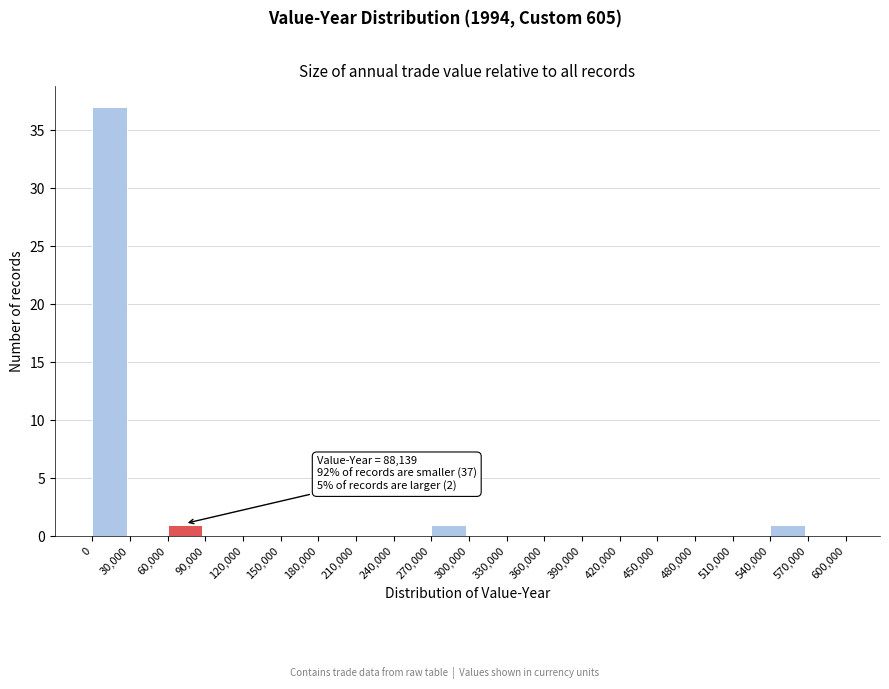

Which range on the x-axis has the tallest bar?

0 to 30,000